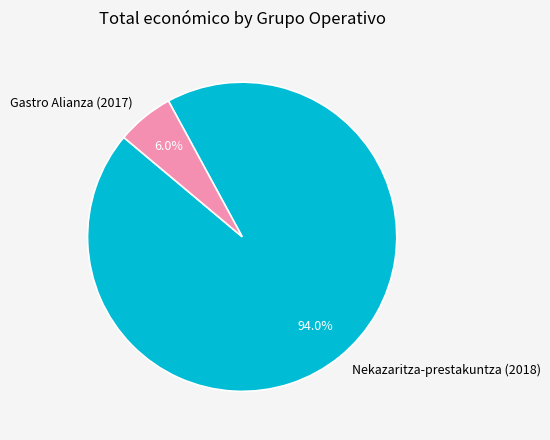

Does any single category account for the majority?

Yes